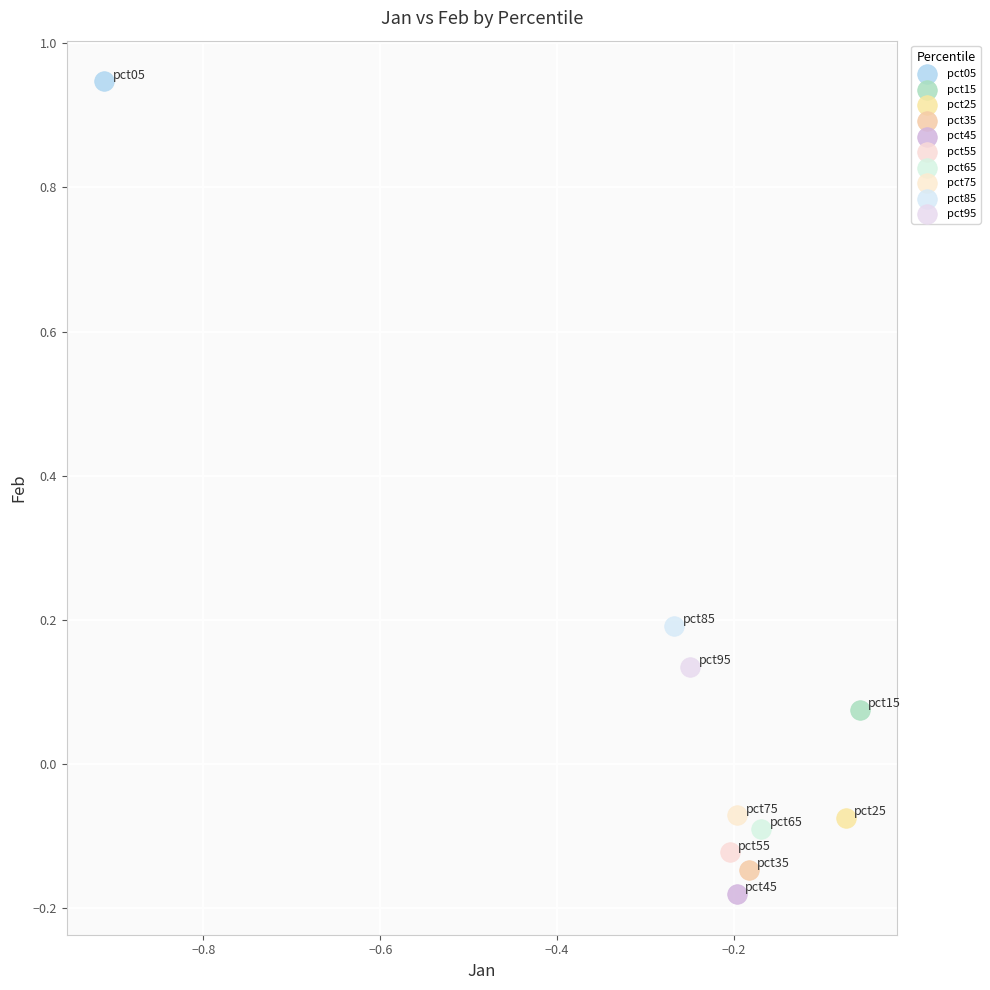

Which series contains the highest Y value?

pct05